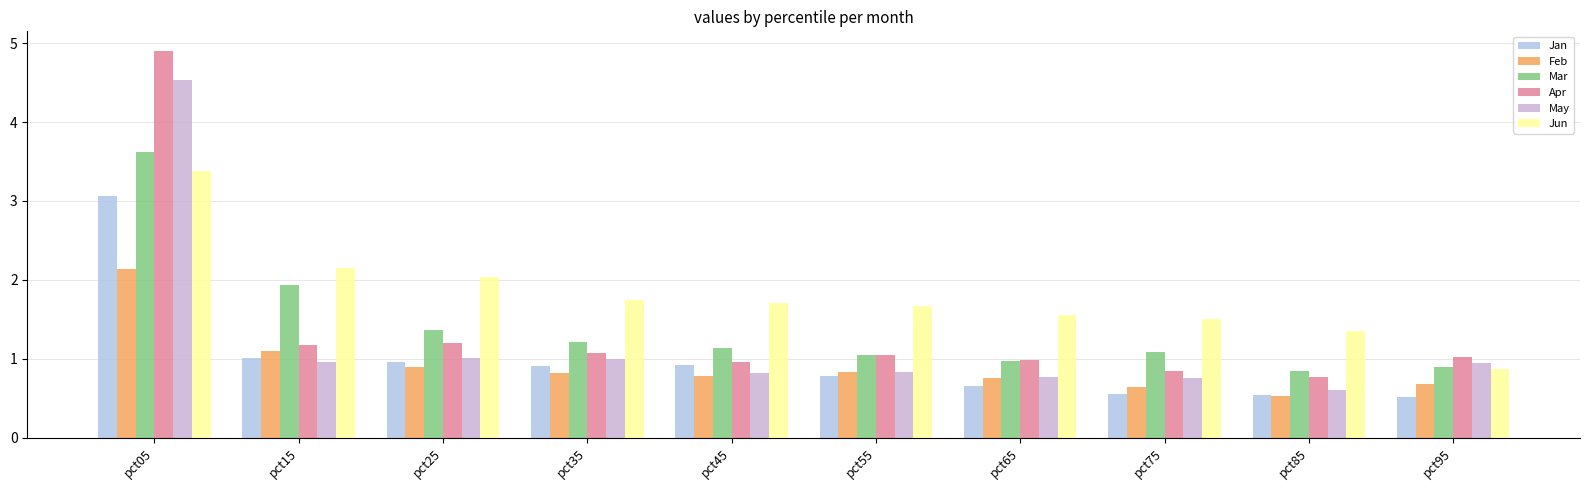

The Jan series shows 0.9 at pct45. True or false?

True